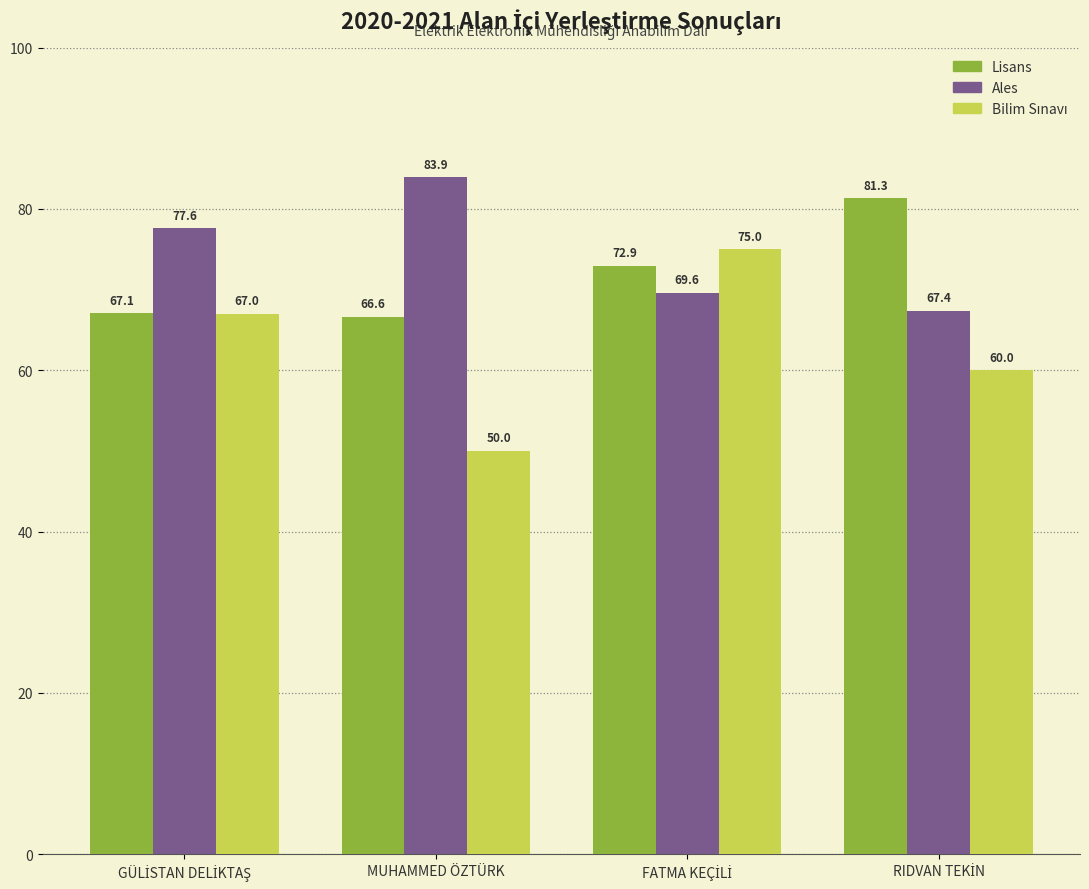

Is it true that Ales equals 41.9 at MUHAMMED ÖZTÜRK?

False